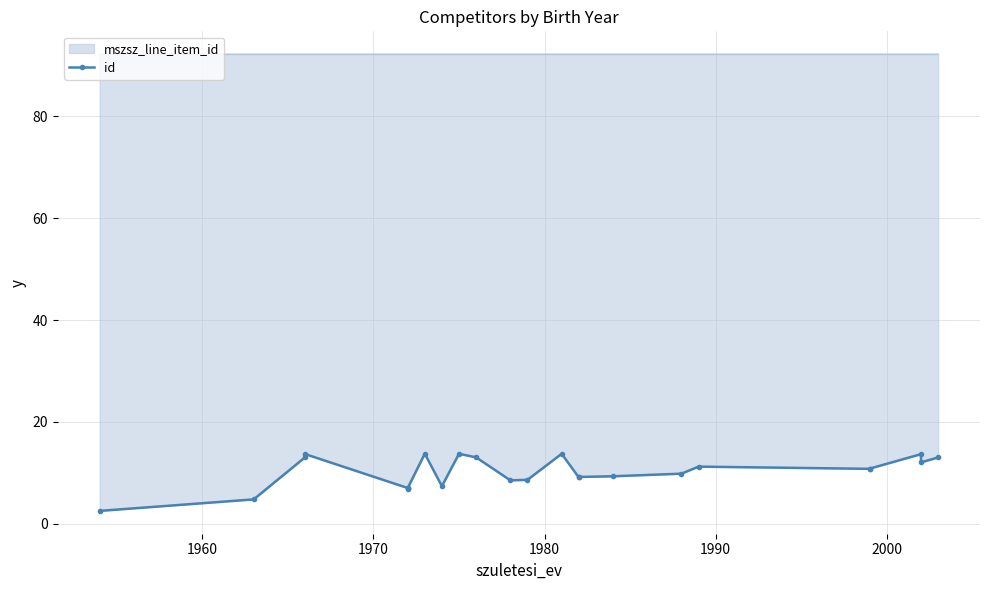

Does the chart have visible grid lines?

Yes